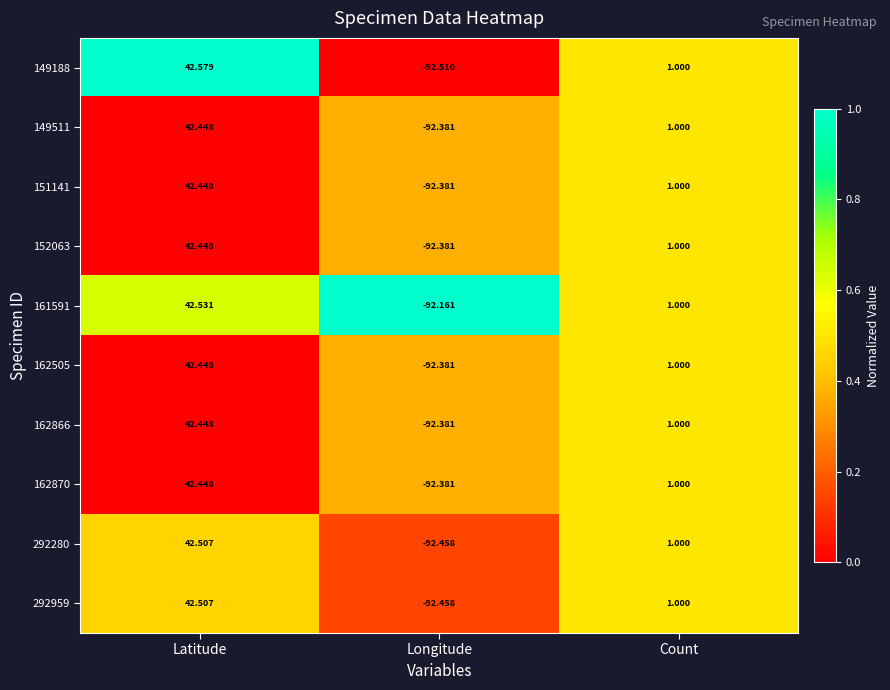

Which series has the largest range (max minus min)?

149188